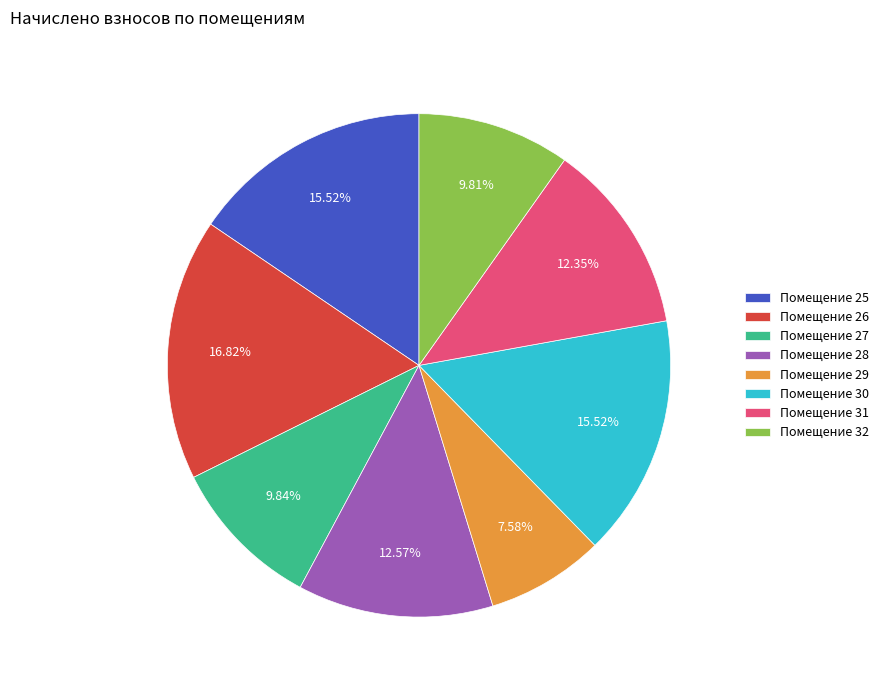

Does any single category account for the majority?

No